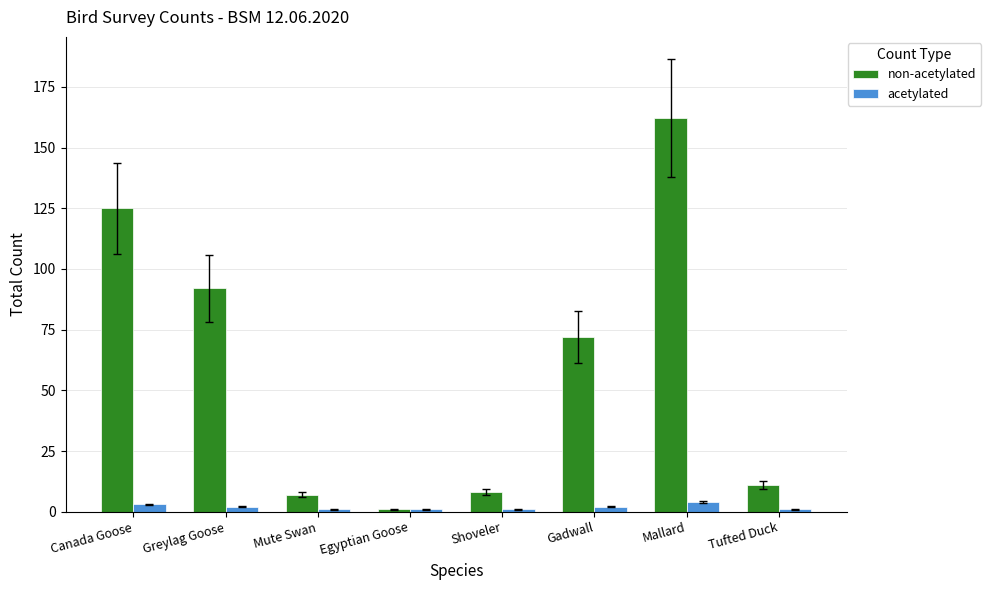

What is the difference between the non-acetylated values at Mute Swan and Greylag Goose?

85